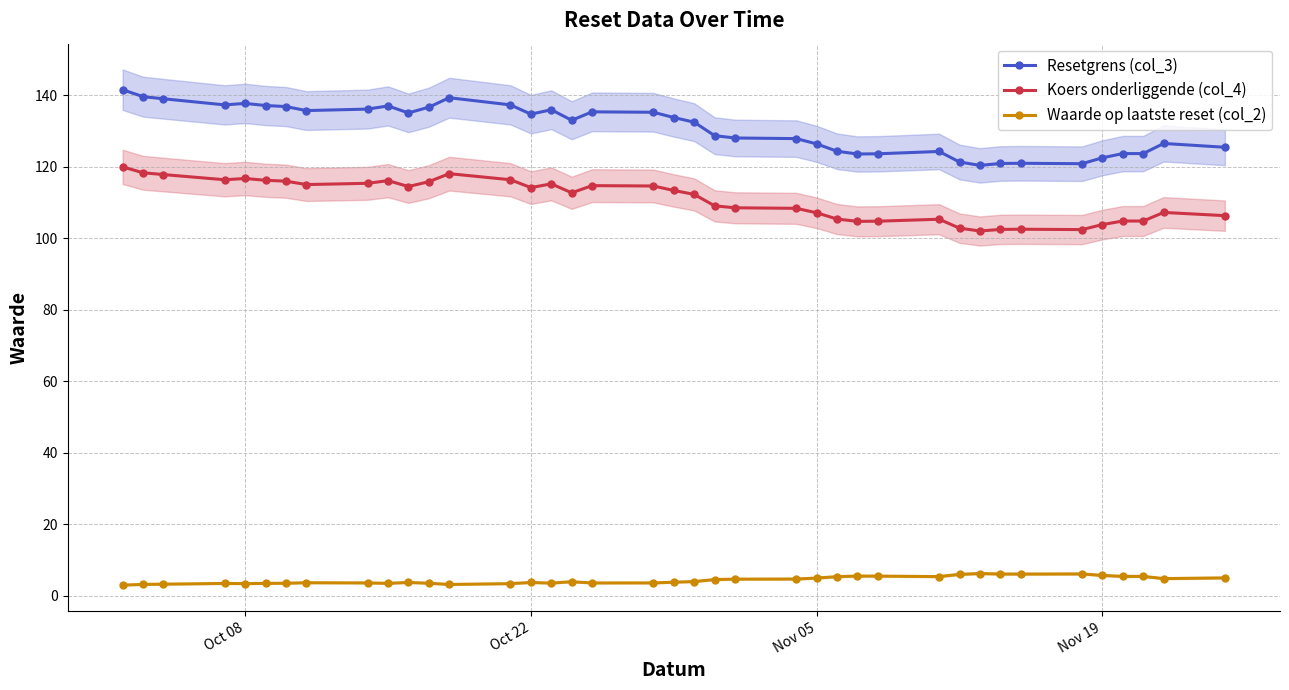

True or false: Waarde op laatste reset (col_2) and Koers onderliggende (col_4) cross at least once.

False